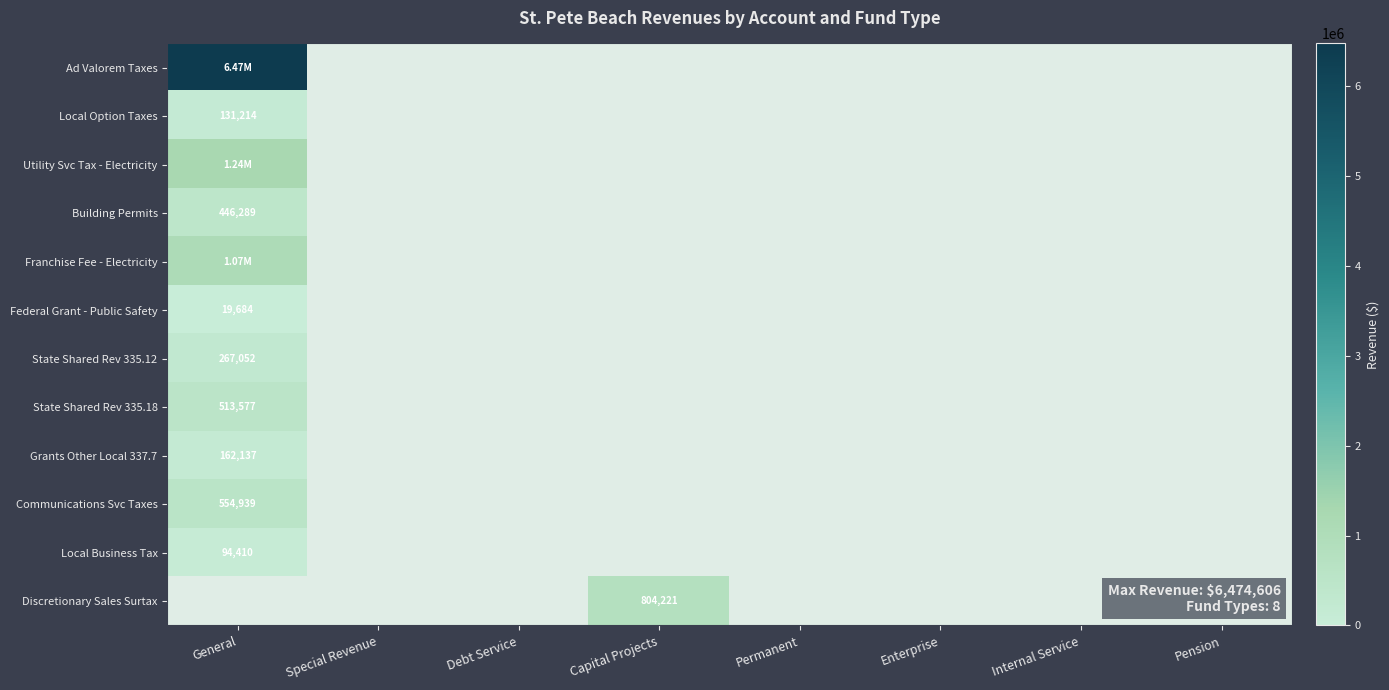

Is it true that Local Business Tax equals 161185 at General?

False